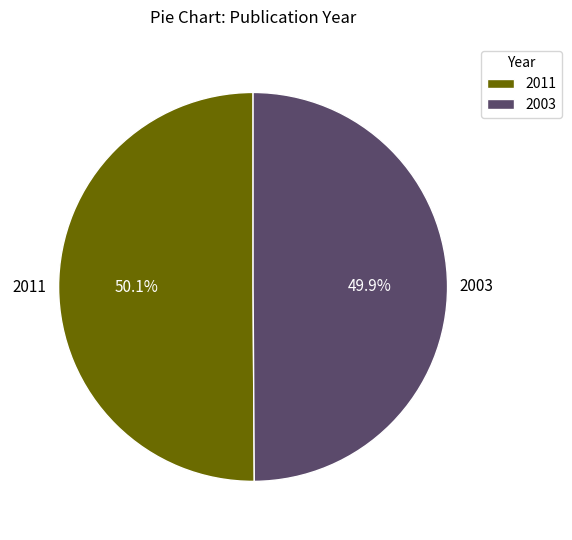

Approximately how many times larger is the value at 2003 compared to 2011?

1.0